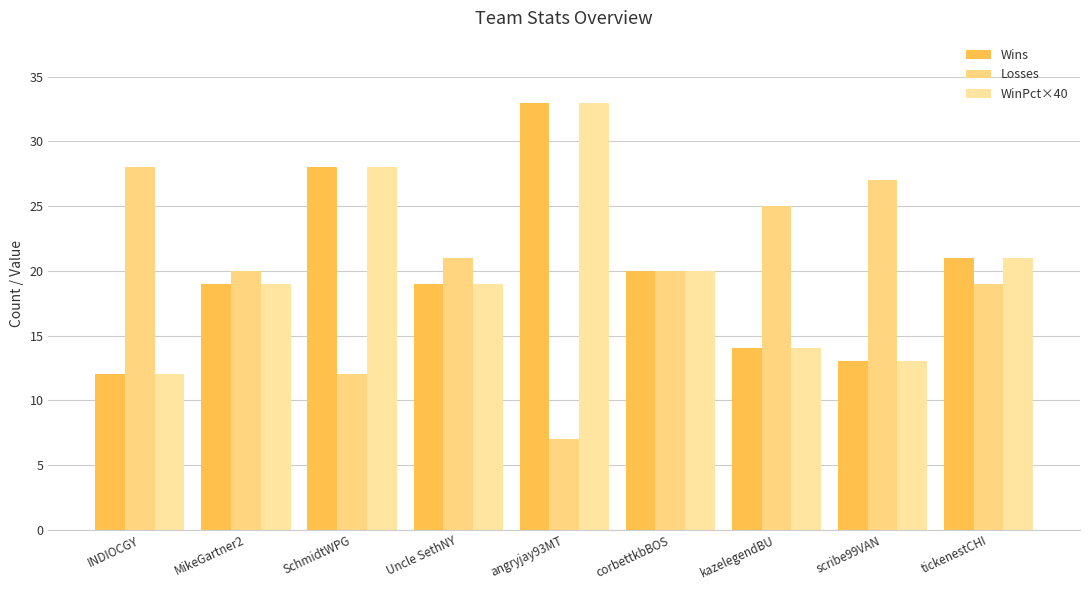

Which series has the largest range (max minus min)?

Wins